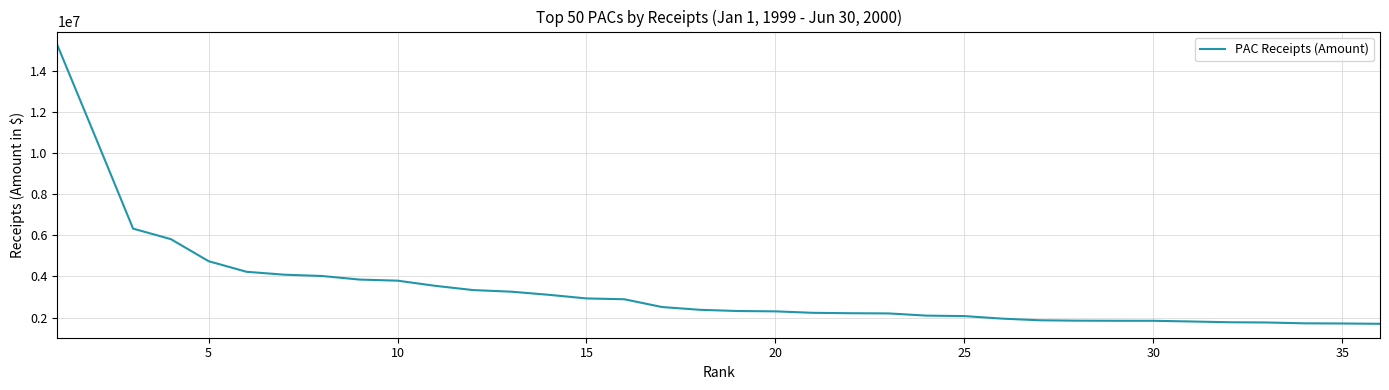

What is the maximum value shown in the chart?

15216574